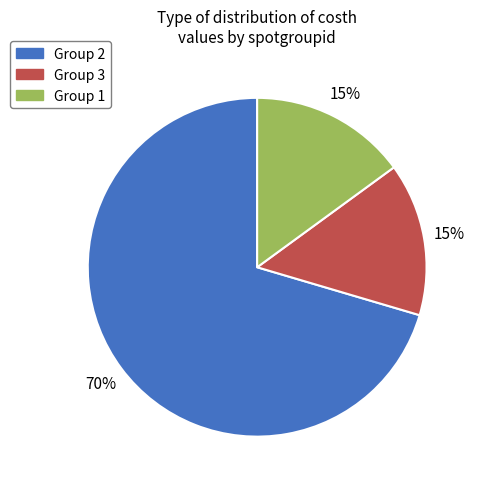

To the nearest percent, what percentage of the pie is Group 3?

15%